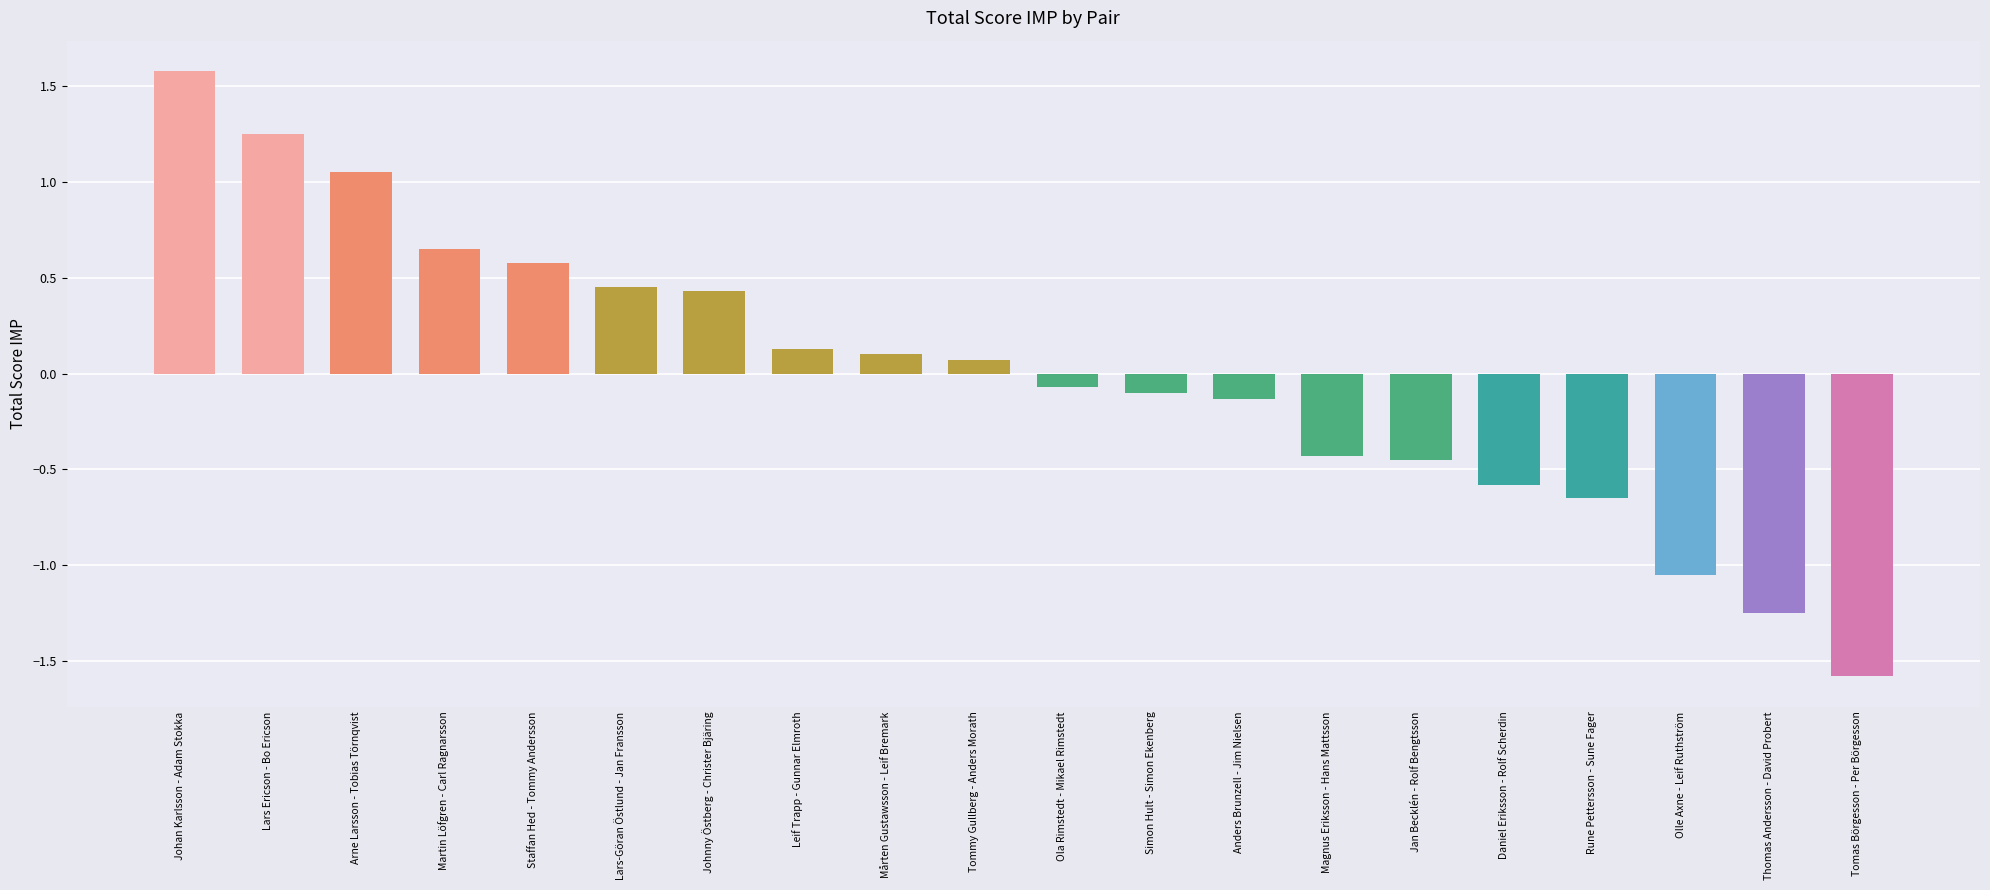

Count the number of values greater than 0.

10